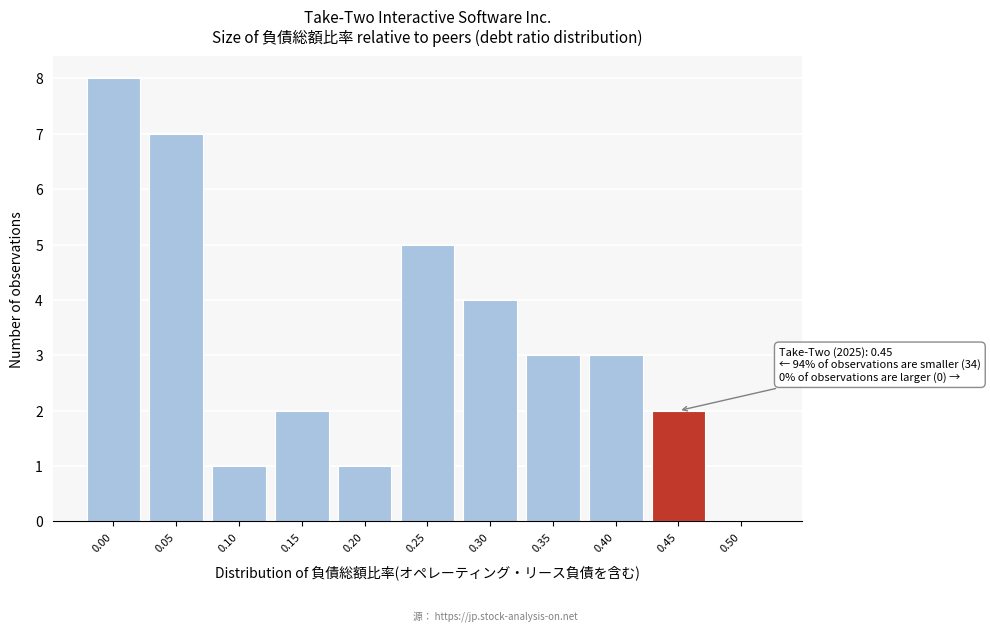

Reading left to right, transcribe all the data shown in this chart.

0.00=8	0.05=7	0.10=1	0.15=2	0.20=1	0.25=5	0.30=4	0.35=3	0.40=3	0.45=2	0.50=0